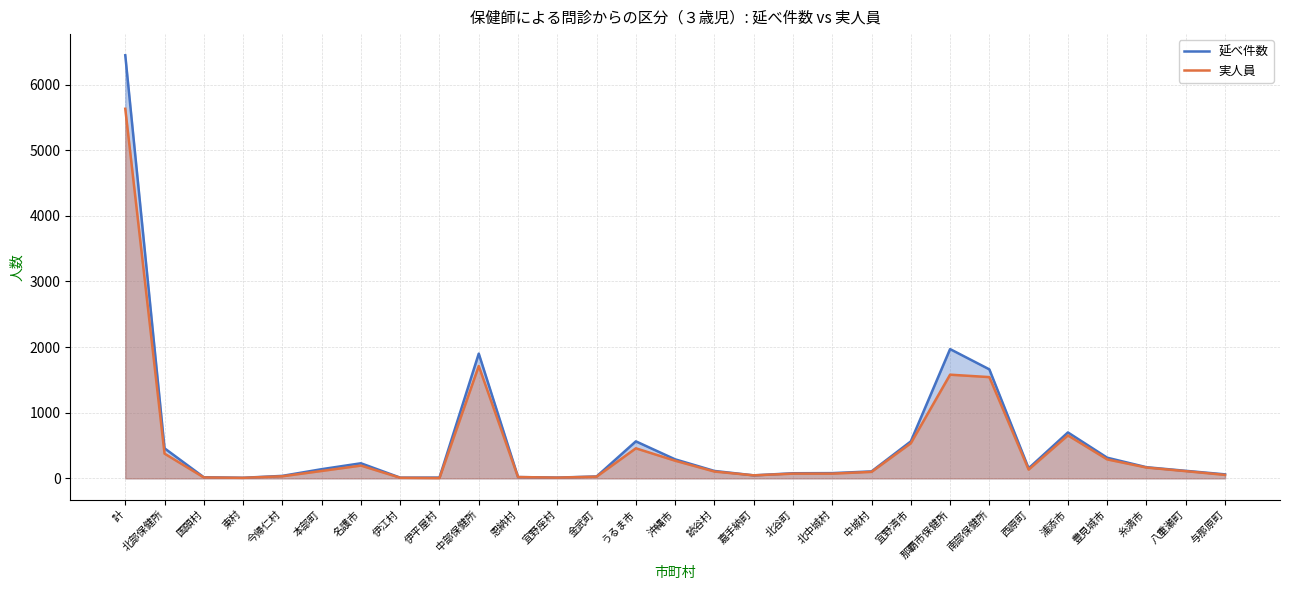

What is the sum of all 延べ件数 values?

16309